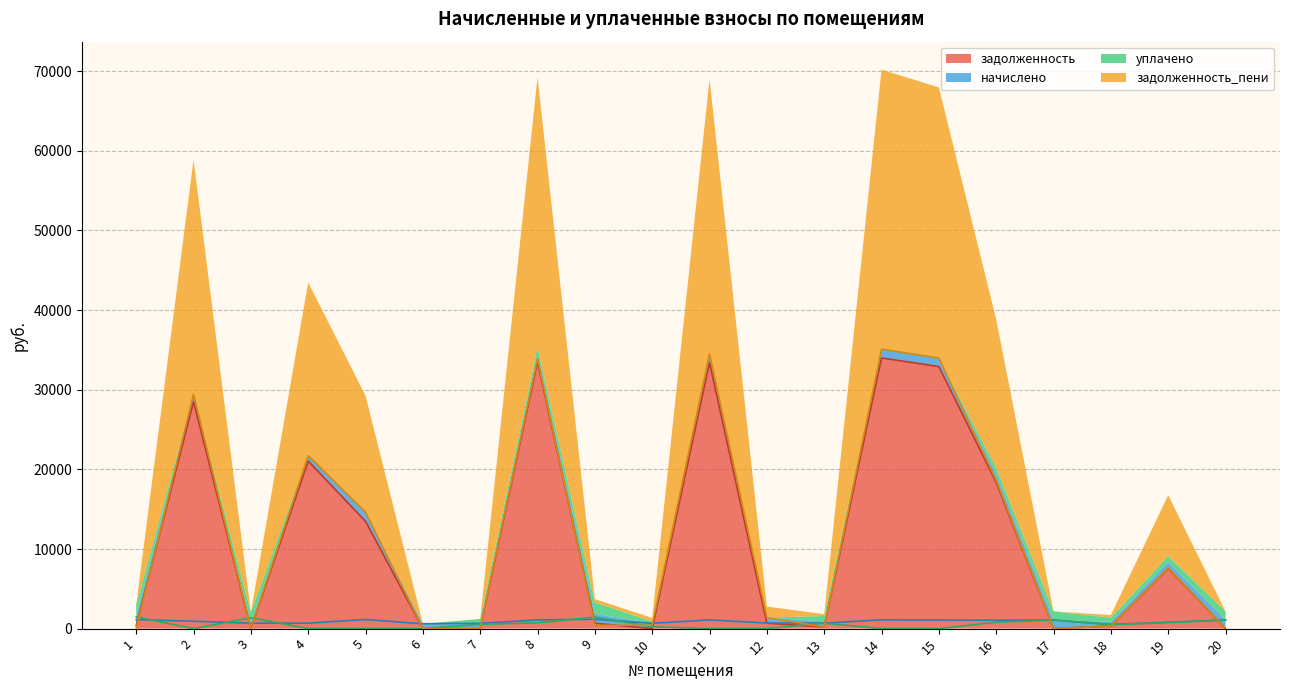

What is the difference between the second highest and minimum values in the уплачено series?

1444.0